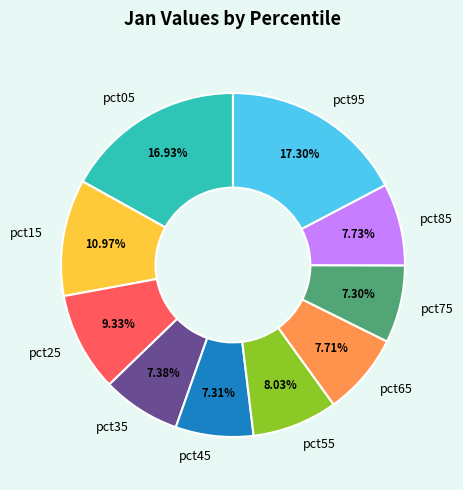

Is pct75 the majority of the pie?

No